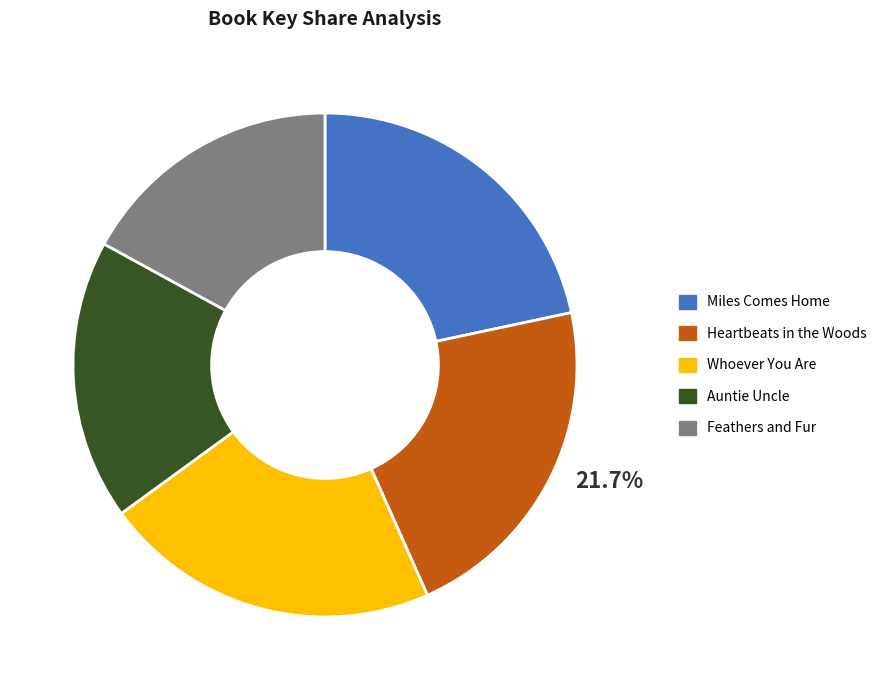

Do Whoever You Are and Auntie Uncle together represent more than half of the pie?

No